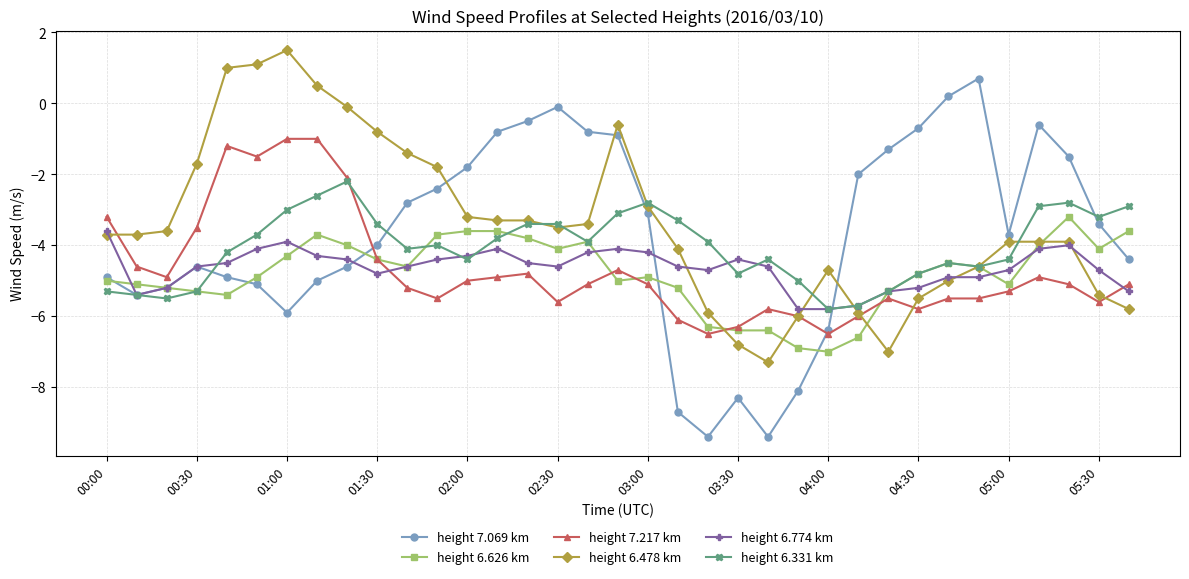

What is the maximum value for height 6.626 km?

-3.2